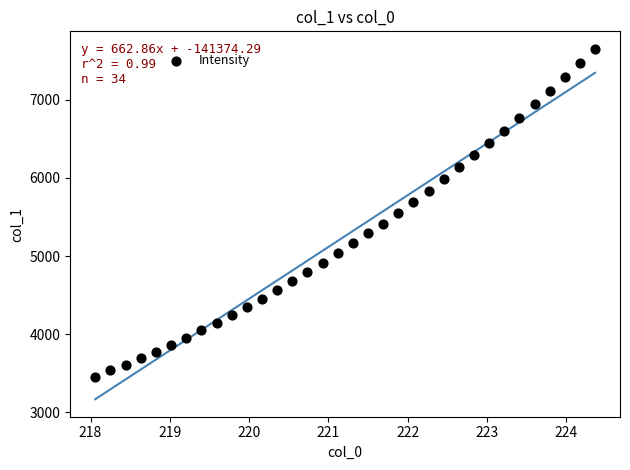

What is the range of X values (max minus min)?

6.3